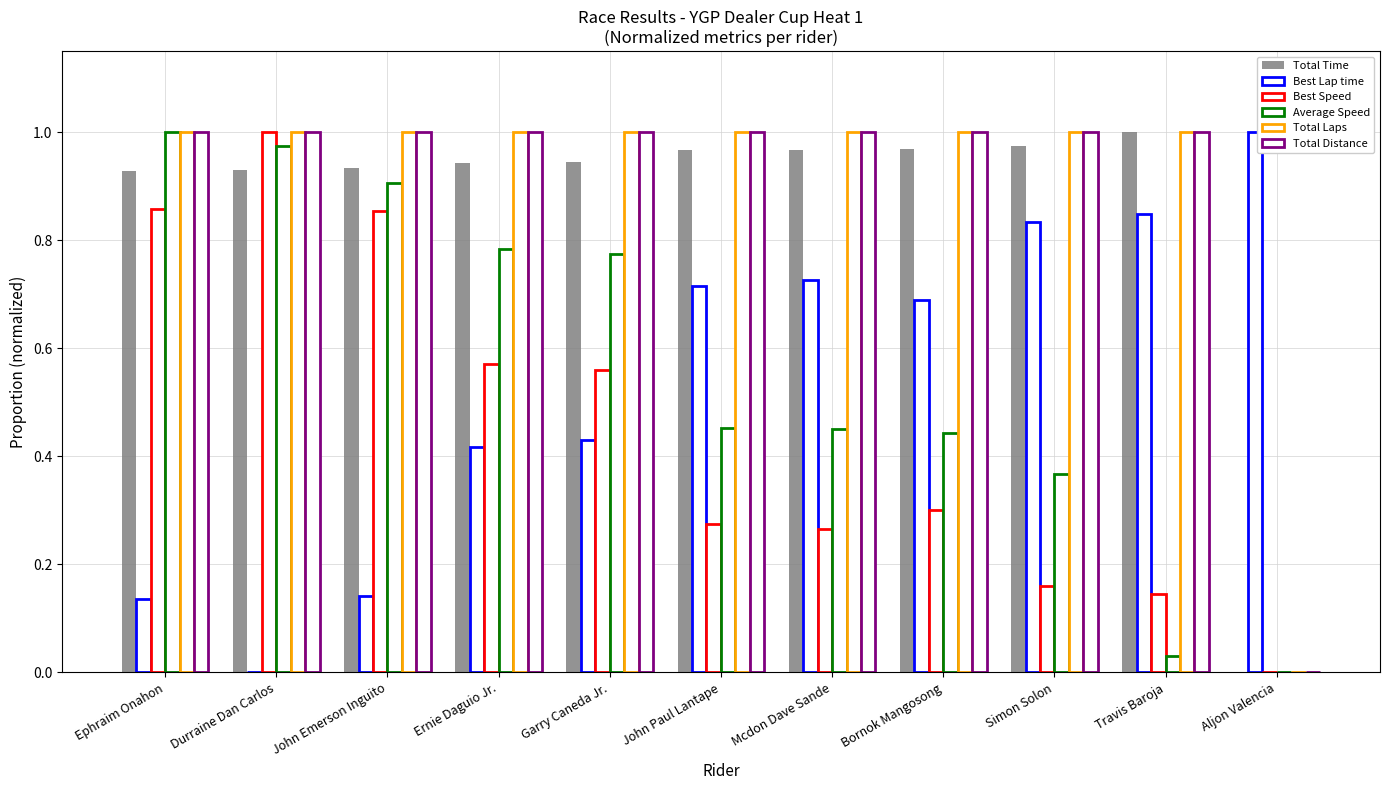

How many distinct data groups are displayed?

6